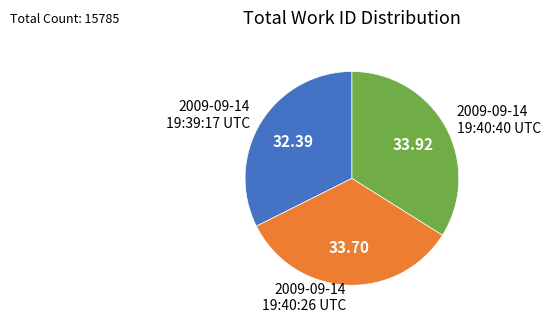

Combined, do 2009-09-14 19:40:40 UTC and 2009-09-14 19:40:26 UTC account for over 50%?

Yes